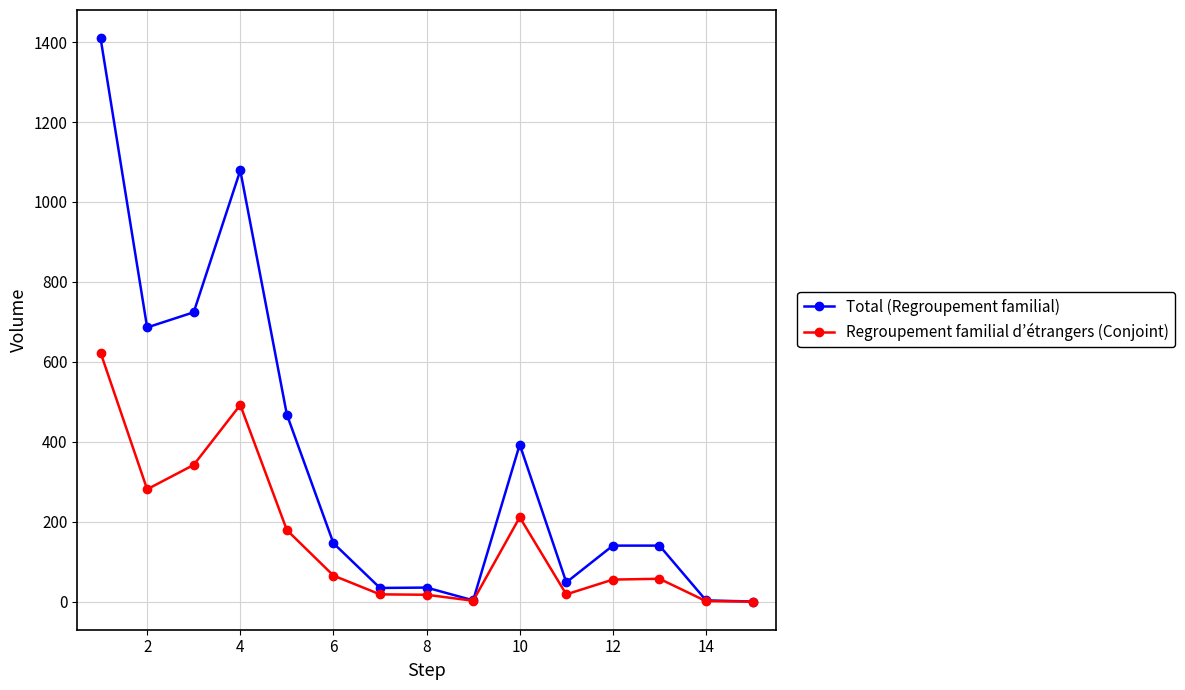

What is the maximum value for Total (Regroupement familial)?

1410